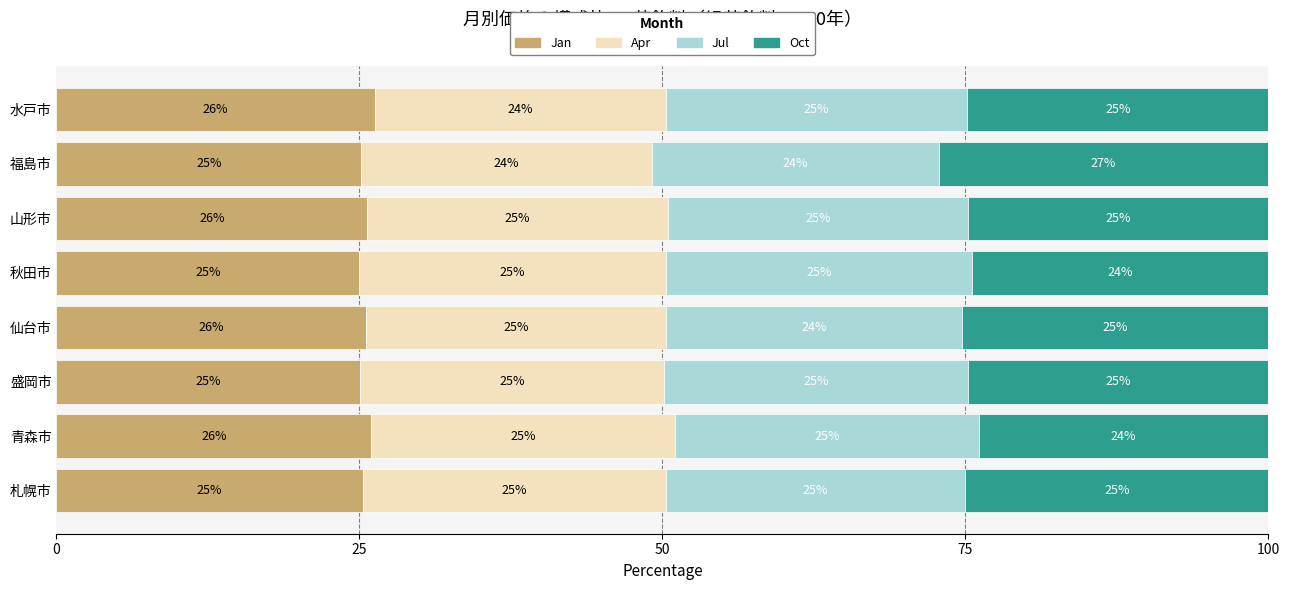

True or false: Jan has a value of 42.0 at 札幌市.

False